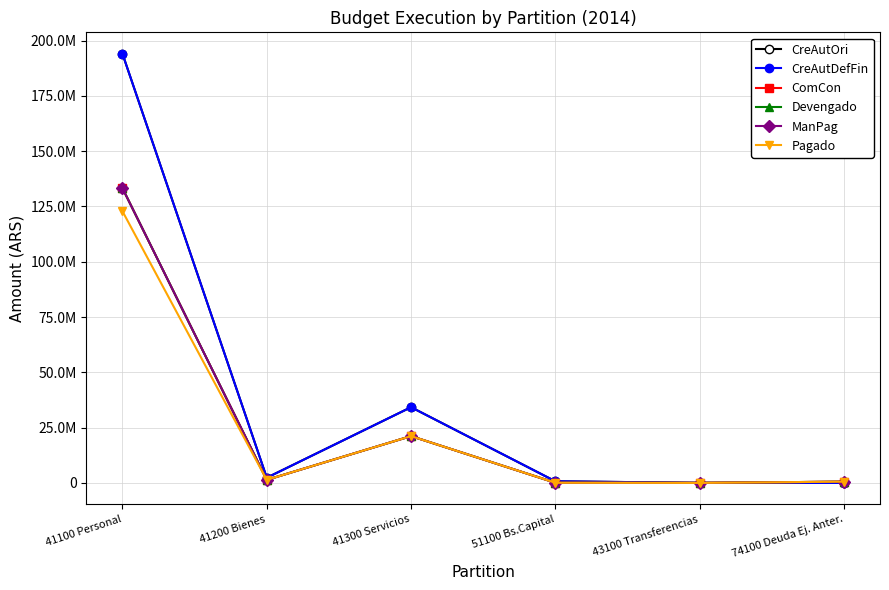

Is this an area chart (filled region under the line)?

No